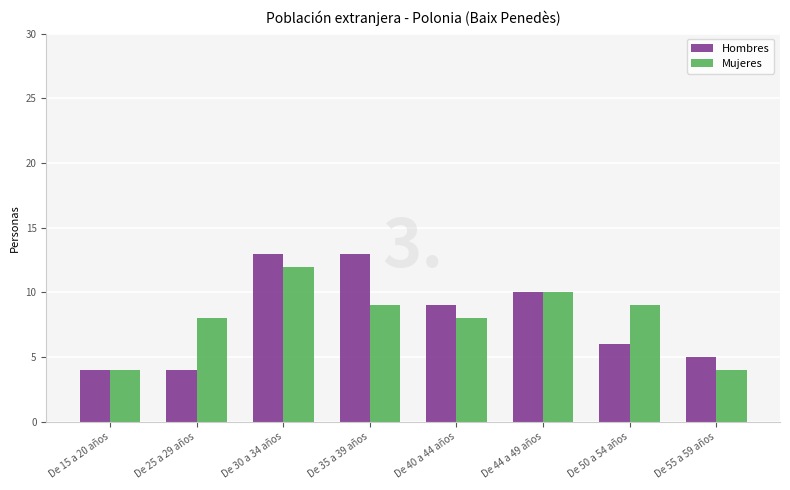

The value of Mujeres at De 15 a 20 años is 4. True or false?

True